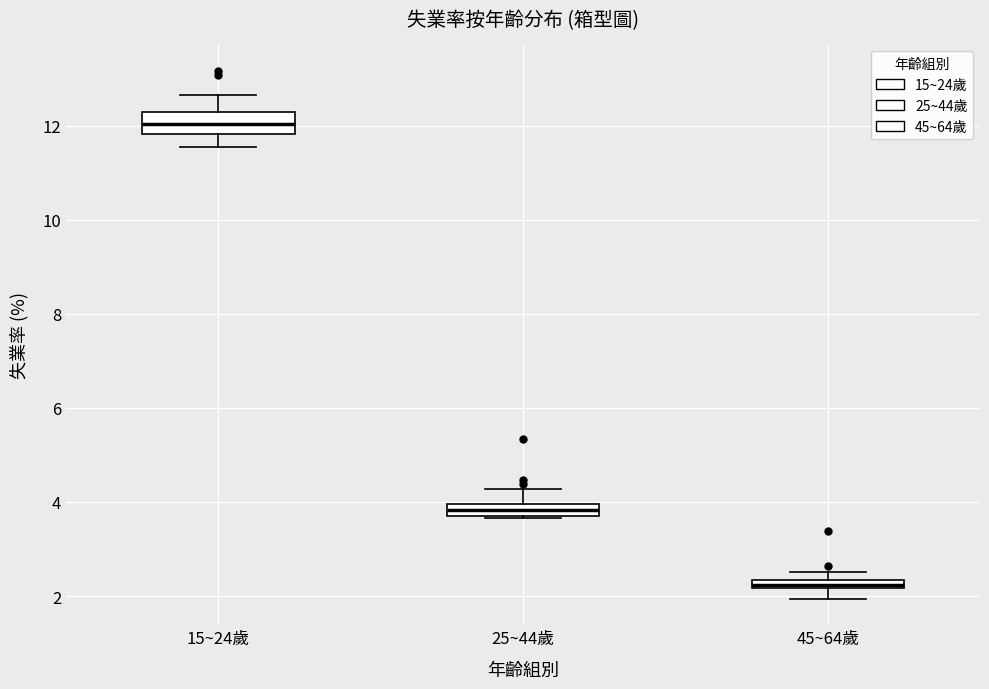

Where does the upper whisker of the box for 15~24歲 end on the y-axis? The values are not printed on the chart, so give them approximately, as read against the axis.

12.6